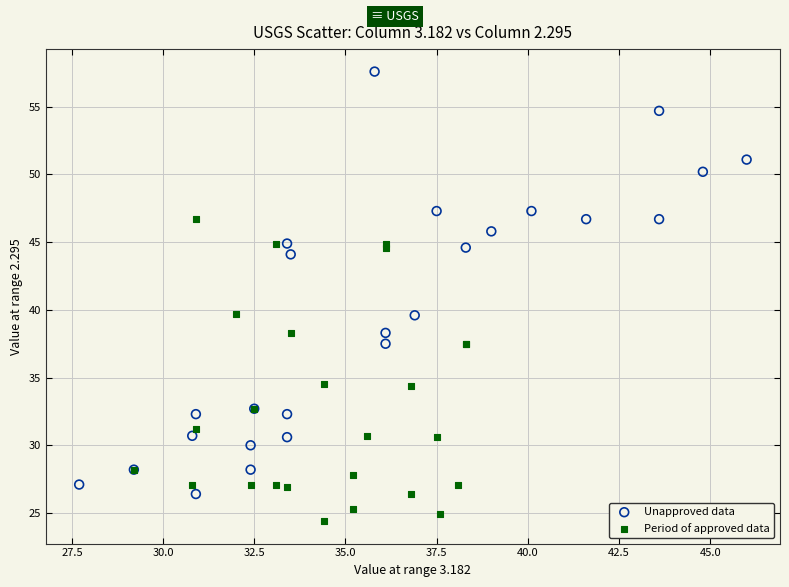

Which series contains the lowest Y value?

Period of approved data